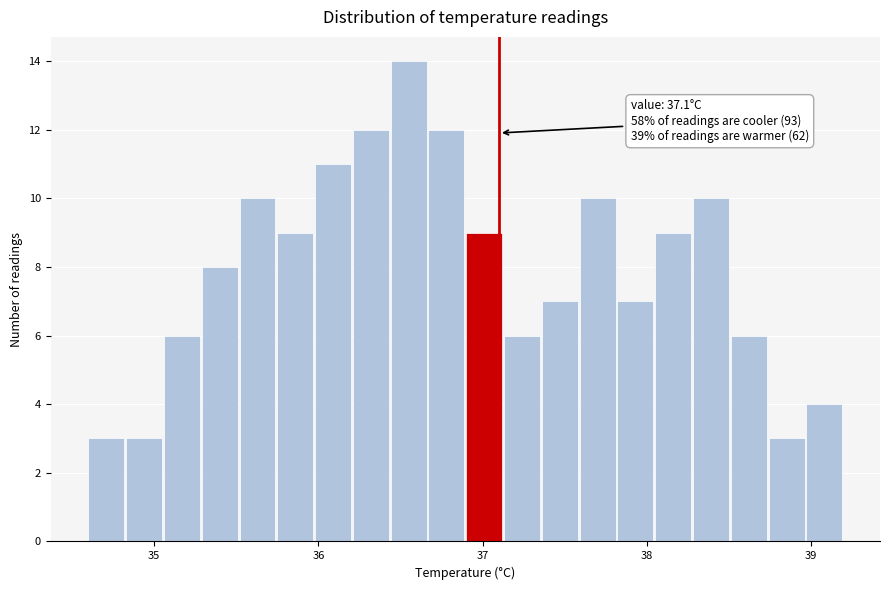

Around what value on the x-axis is the tallest bar? Give the approximate position of its centre, as read against the axis.

36.5